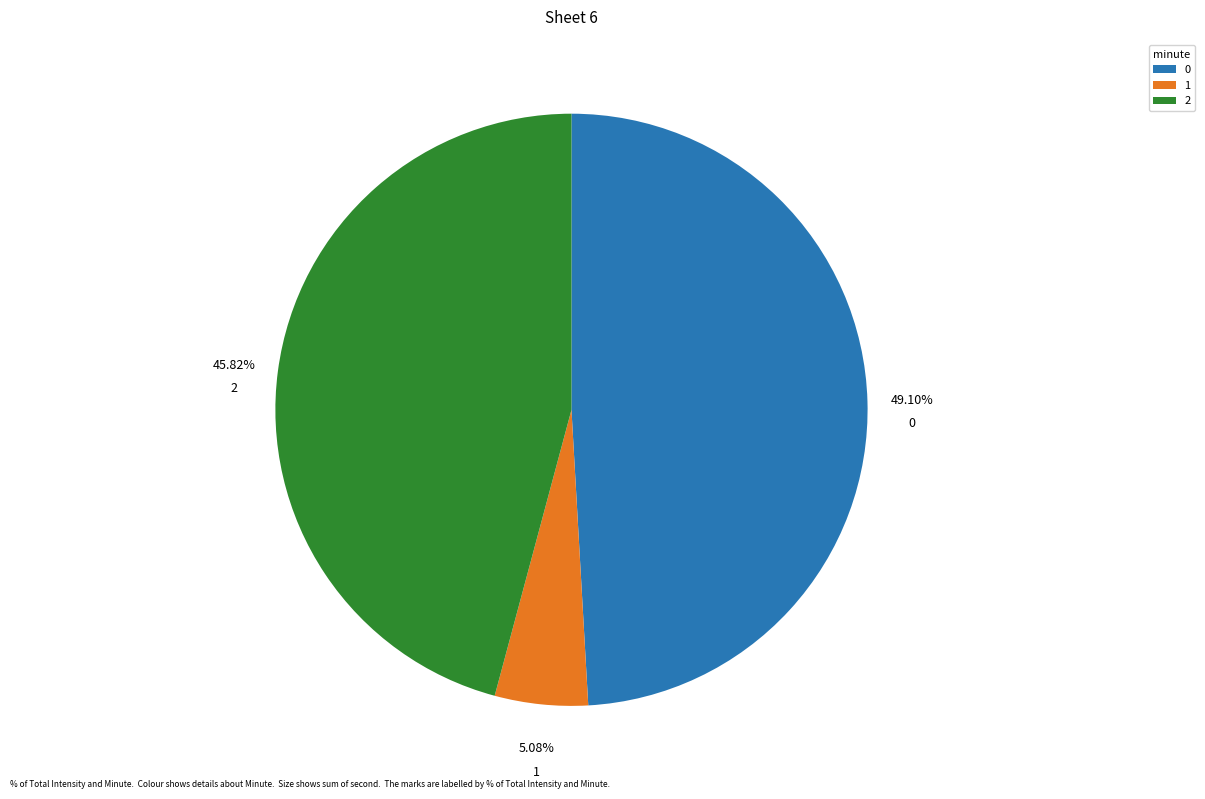

How many segments does this pie chart have?

3